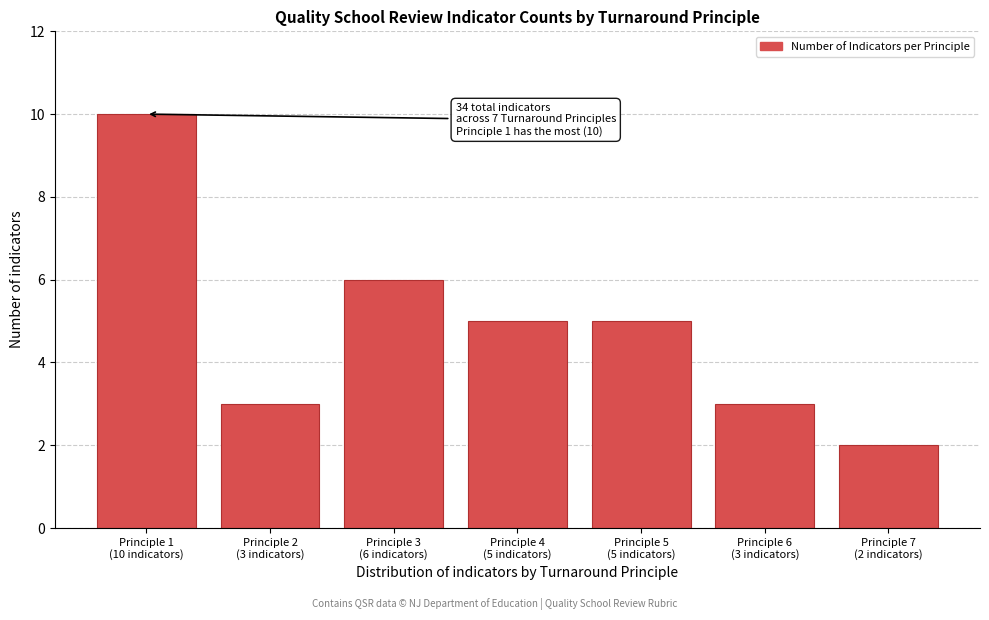

Reading right to left, what are all the values shown in this chart?

2	3	5	5	6	3	10